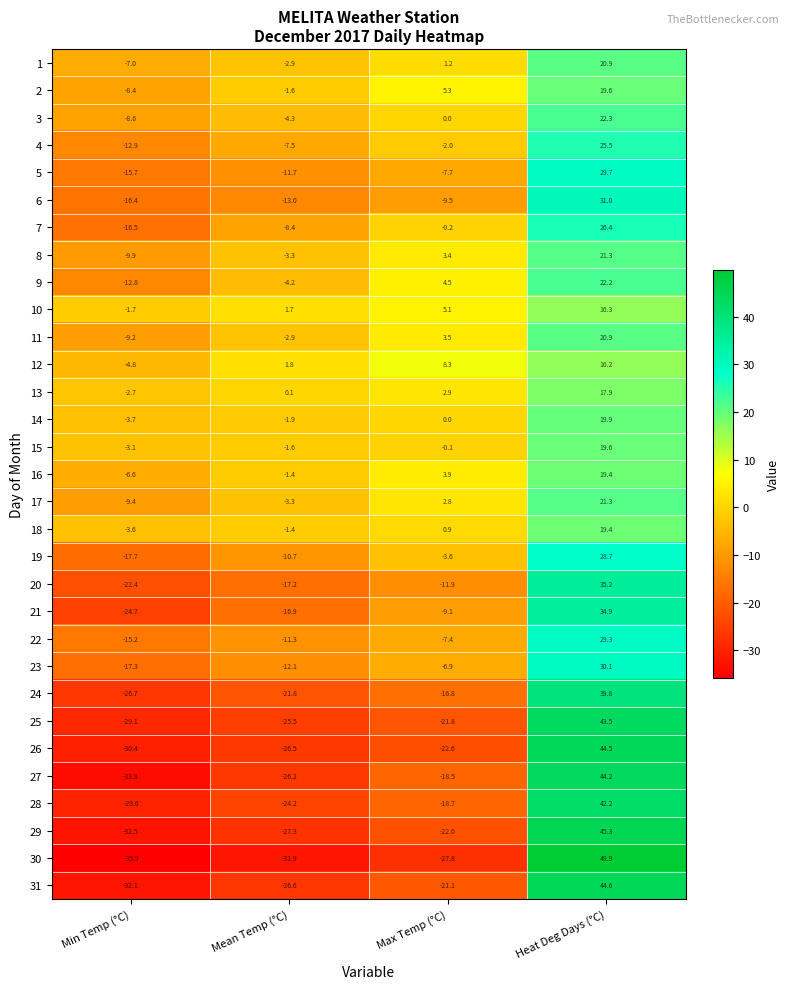

What is the total value across all series at Max Temp (°C)?

-185.9